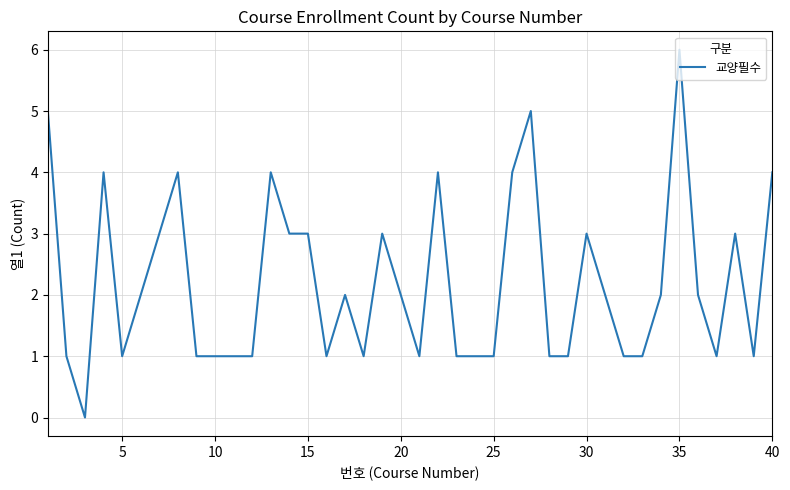

What is the difference between the maximum and minimum values?

6